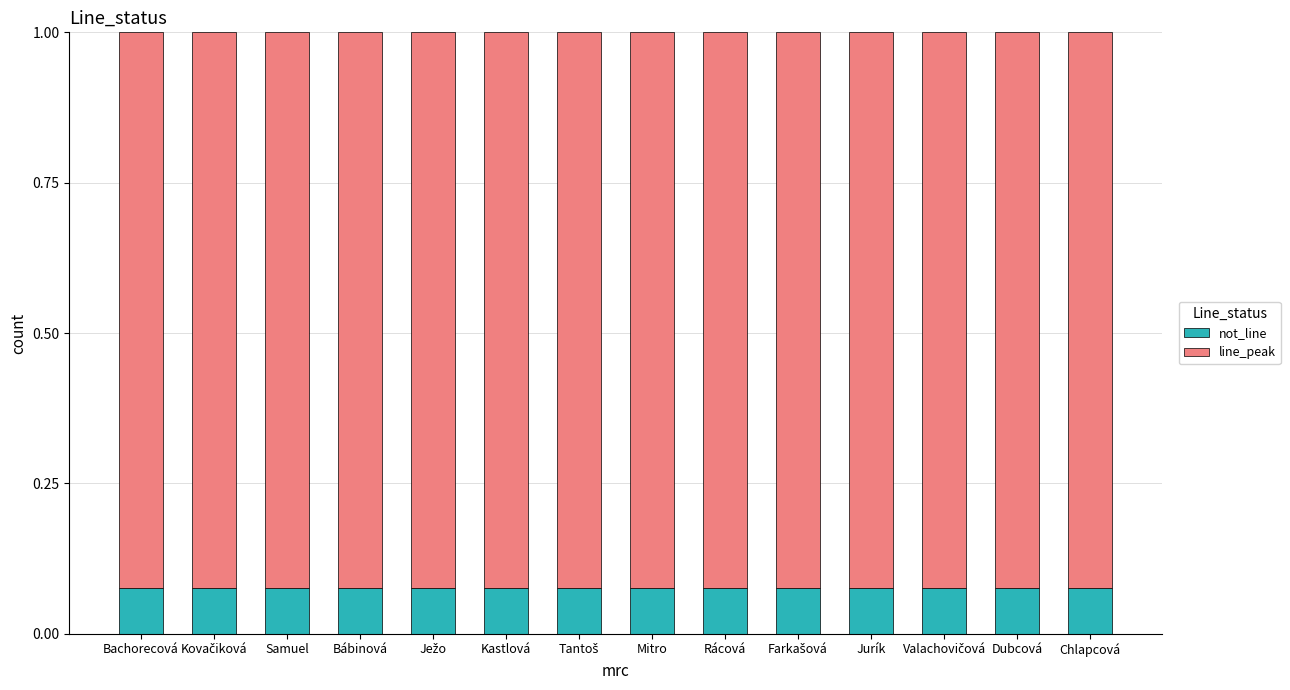

How many not_line values are between 0 and 1?

14